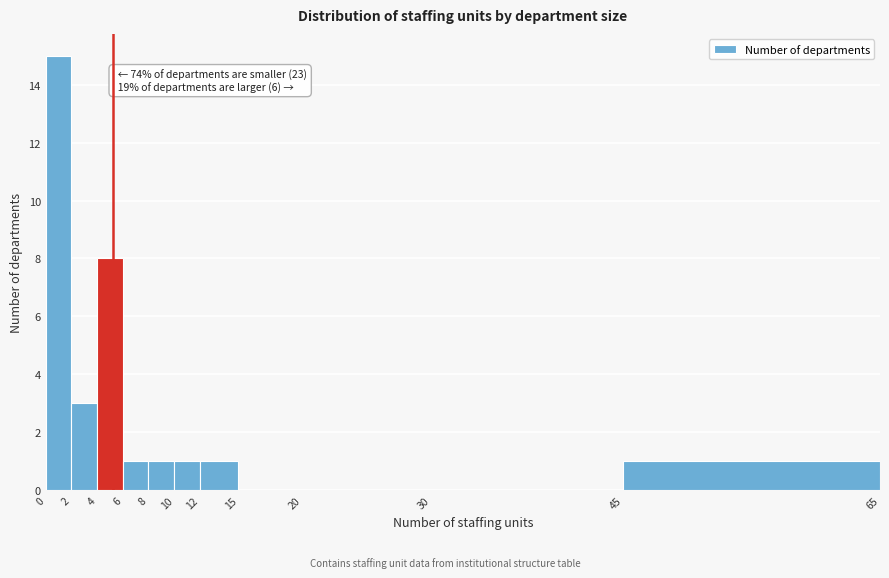

Over which range of the x-axis is the bar tallest?

0 to 2